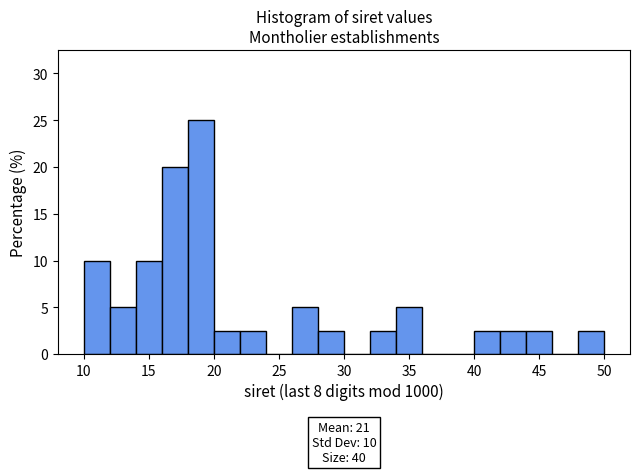

Over which range of the x-axis is the bar tallest?

18 to 20